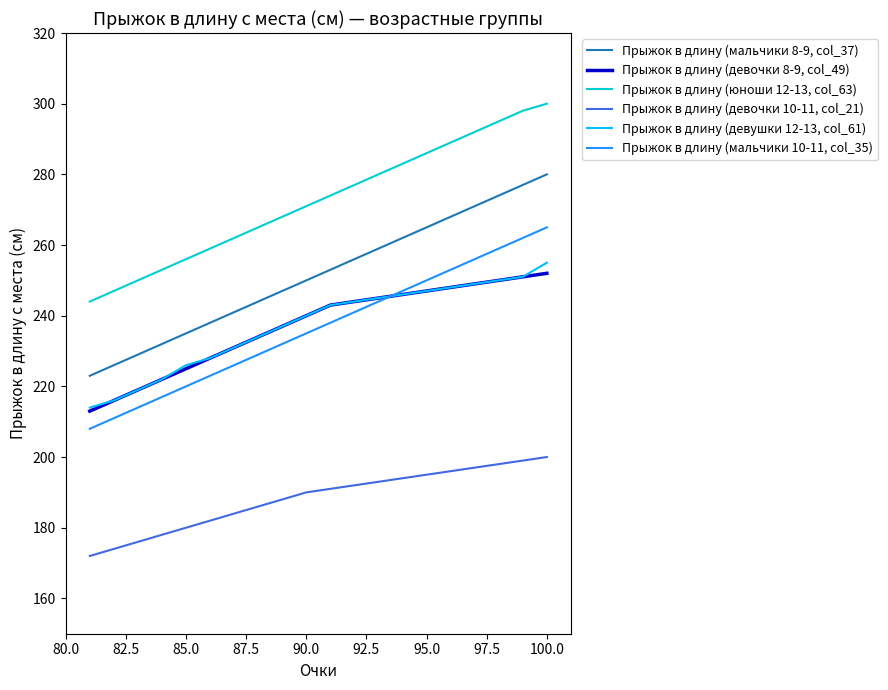

What is the minimum value for Прыжок в длину (мальчики 8-9, col_37)?

223